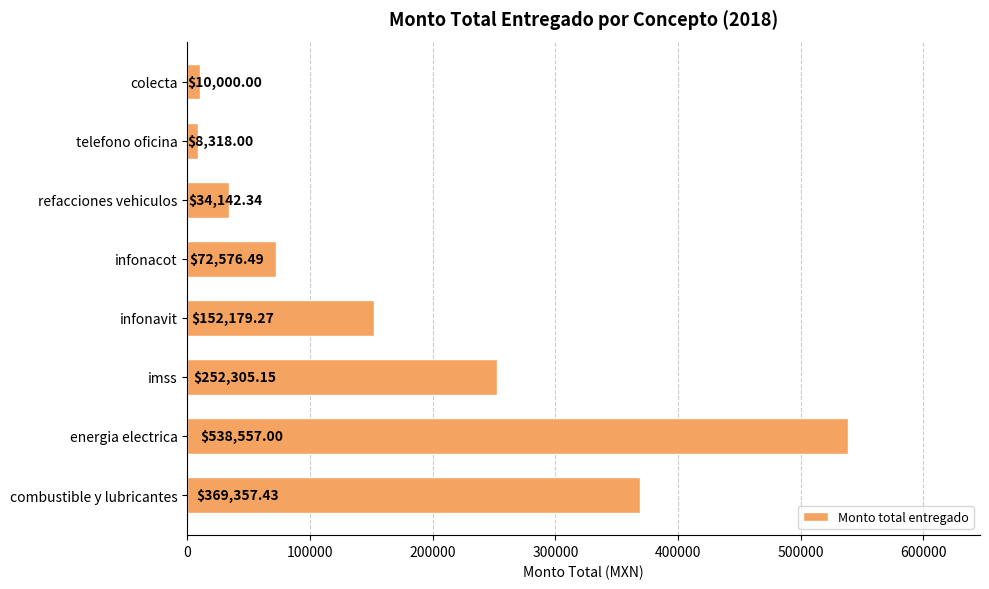

List the labels in order of value, smallest first.

telefono oficina, colecta, refacciones vehiculos, infonacot, infonavit, imss, combustible y lubricantes, energia electrica